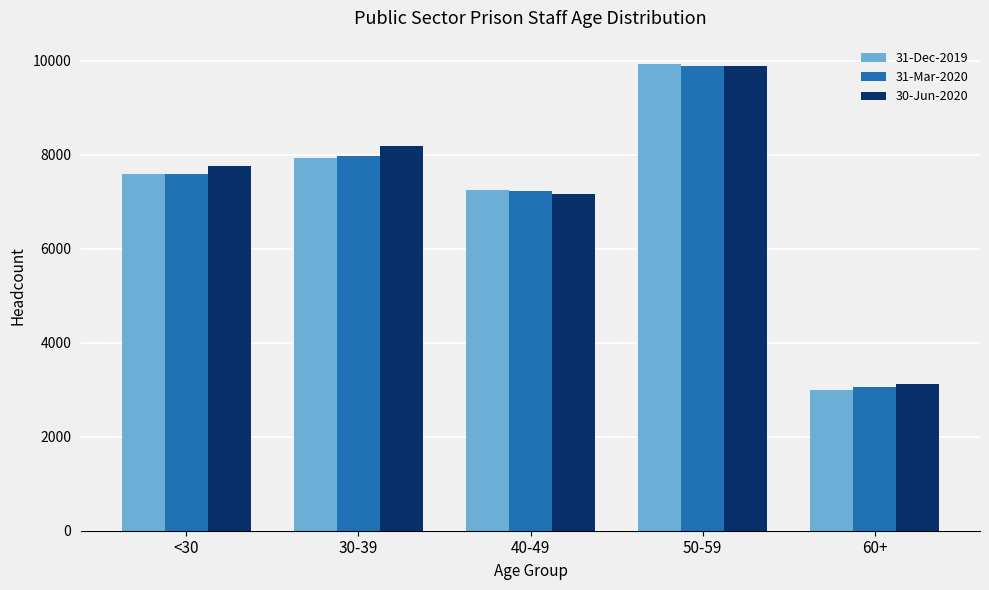

What is the total value across all series at 30-39?

24087